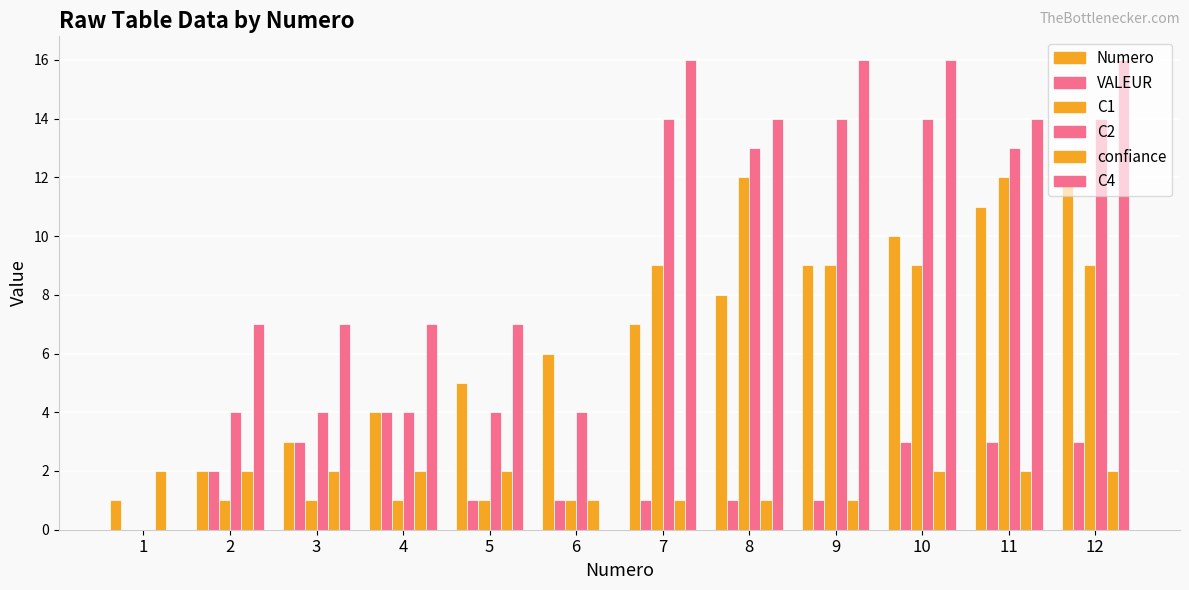

Which has a higher value, 5 or 1?

5